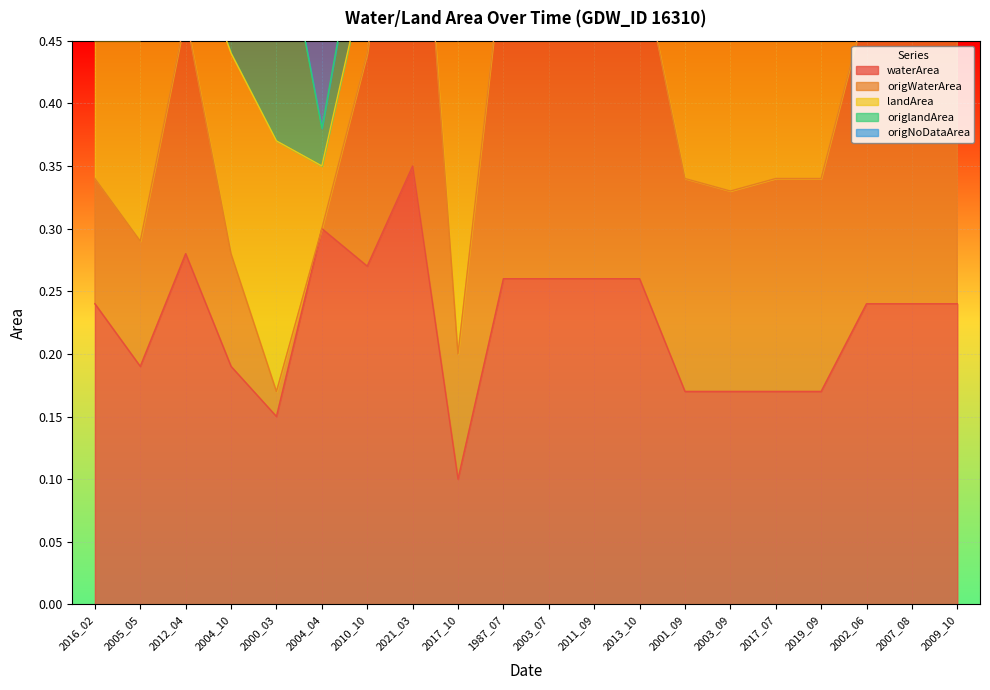

At which category is the sum across all series the highest?

2021_03